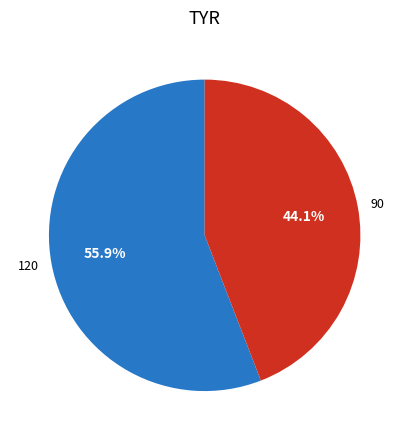

To the nearest percent, what portion does 90 represent?

44%